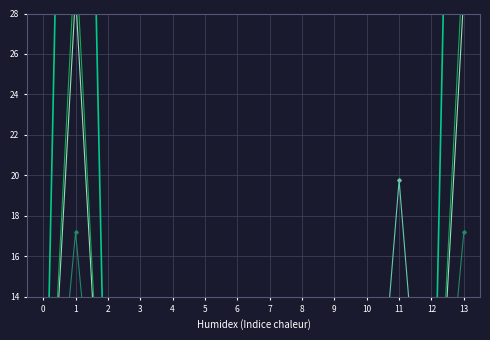

Where do AR Foz B1 and AR CAB1 first cross each other?

0 and 1